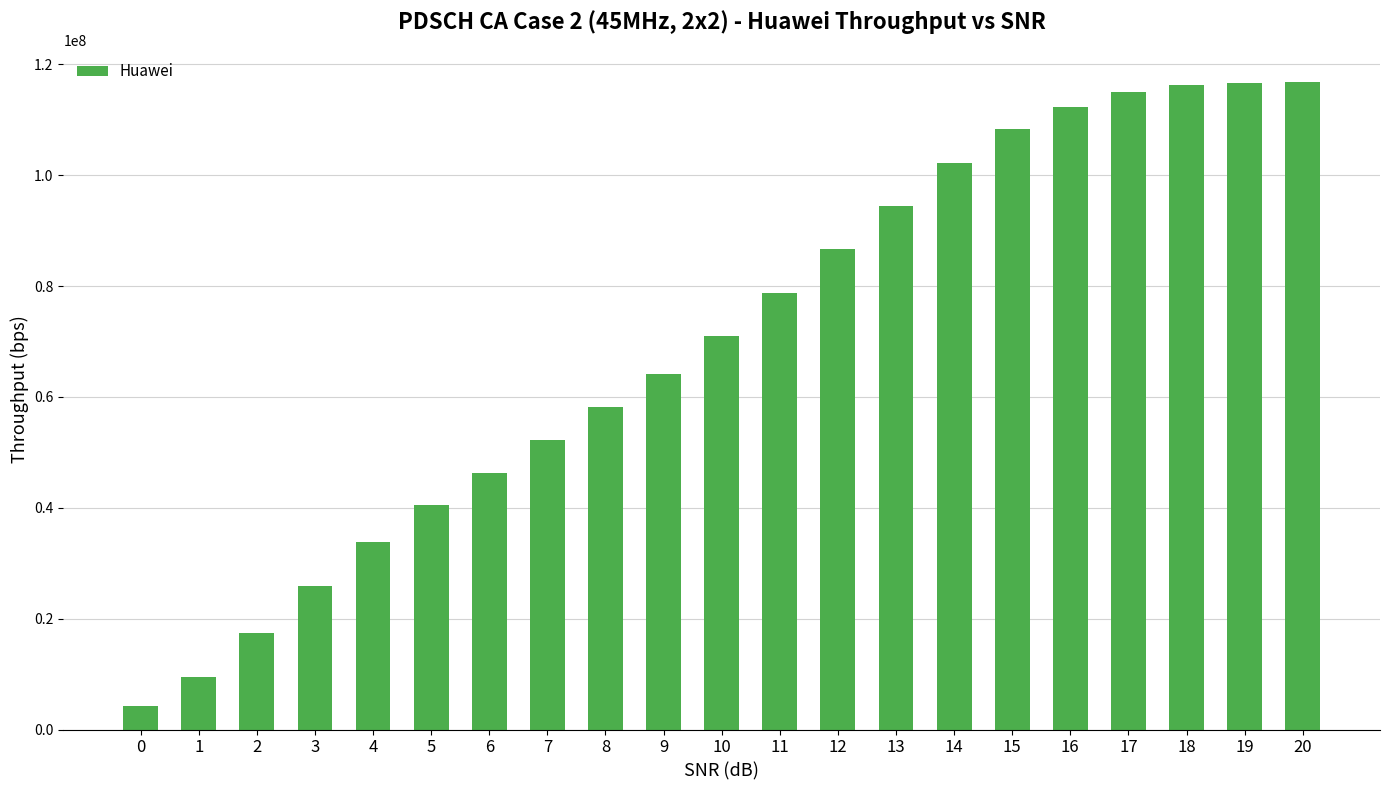

Which has a higher value, 15 or 1?

15